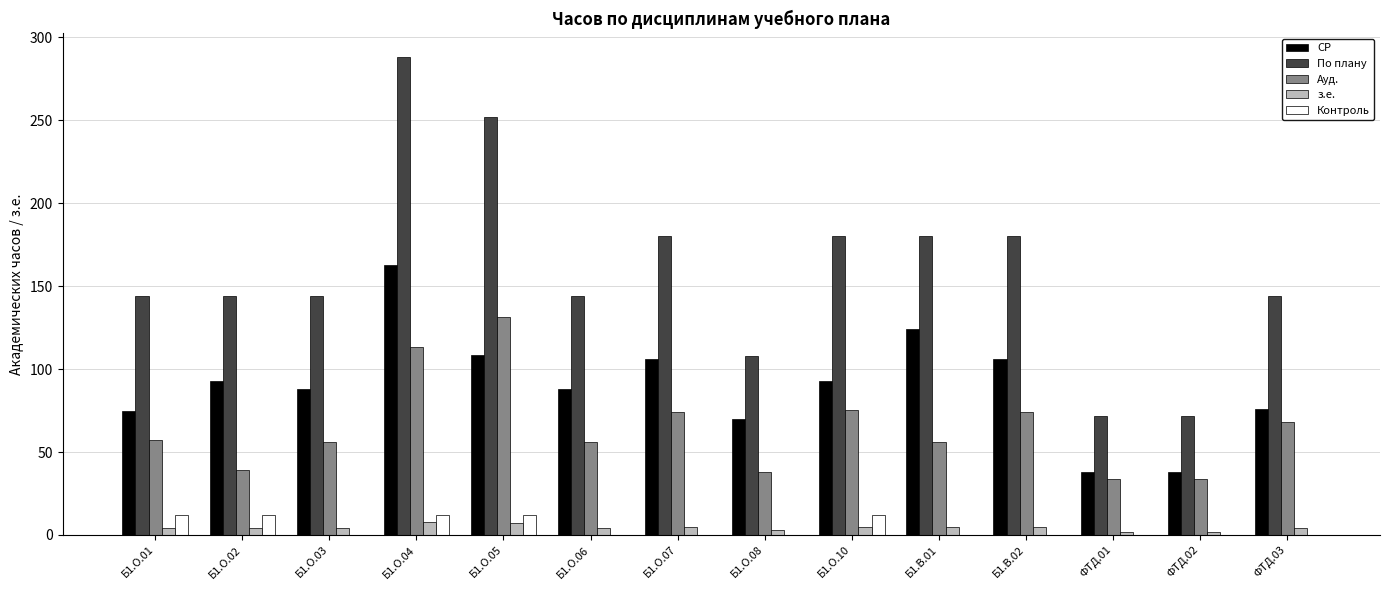

Count the number of data series in this chart.

5